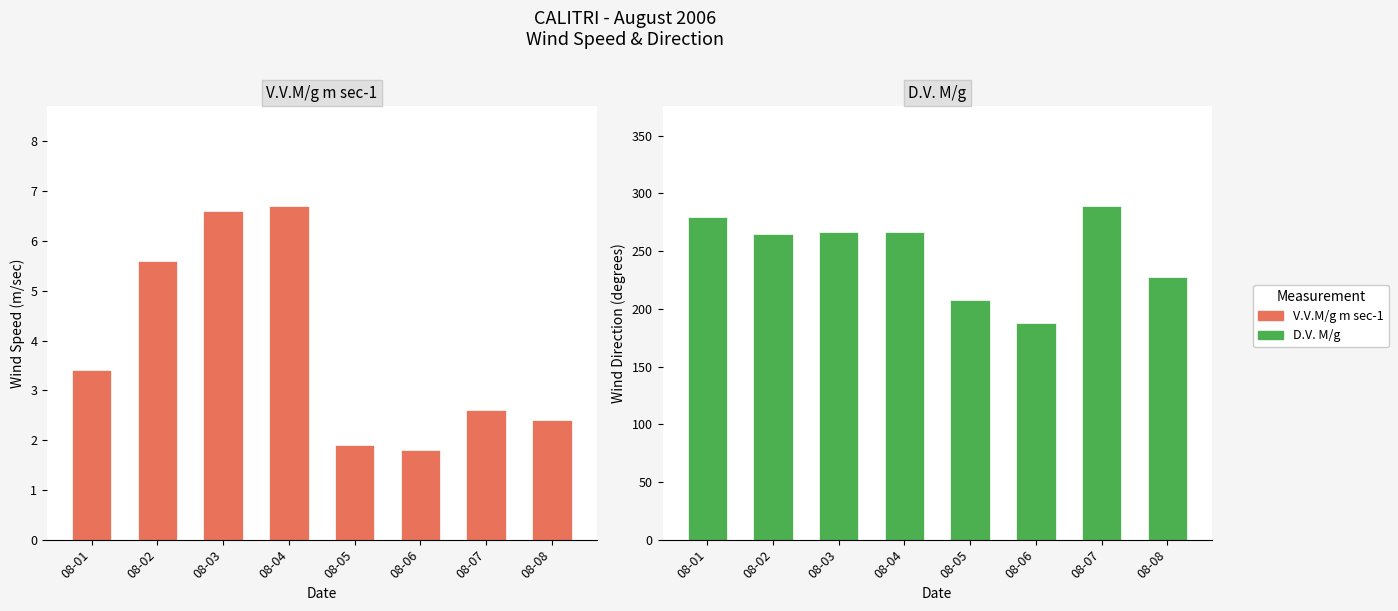

Count the number of data series in this chart.

2